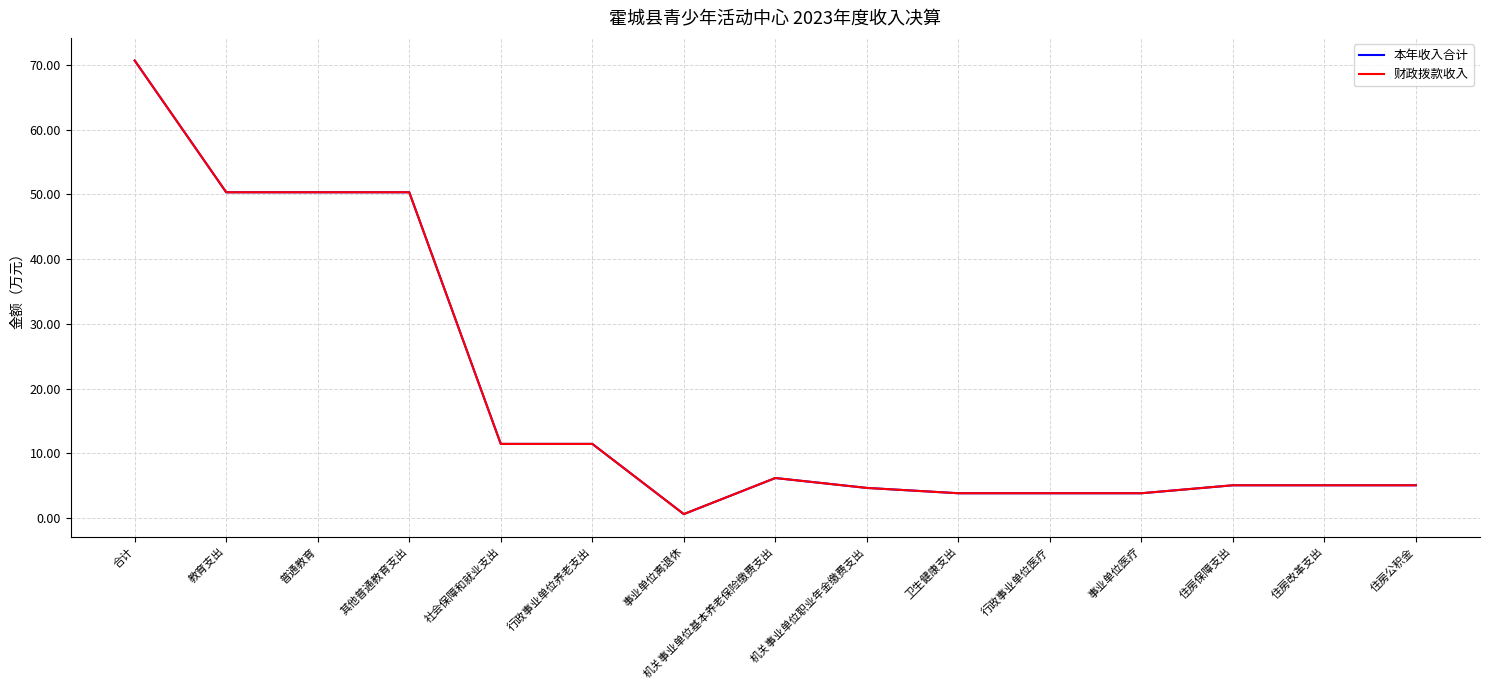

True or false: 本年收入合计 and 财政拨款收入 cross at least once.

False